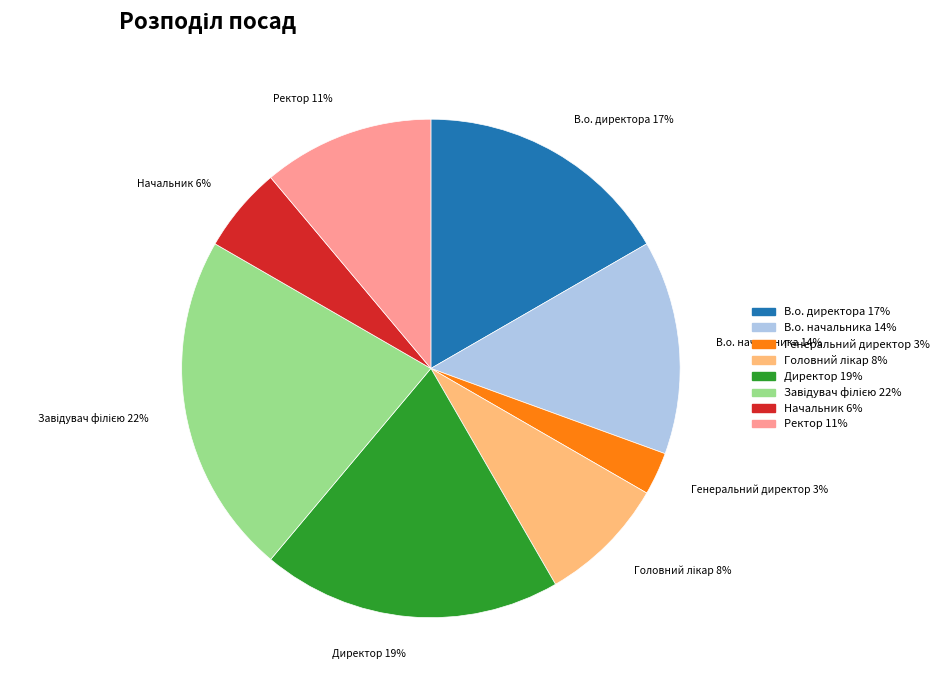

How many segments does this pie chart have?

8